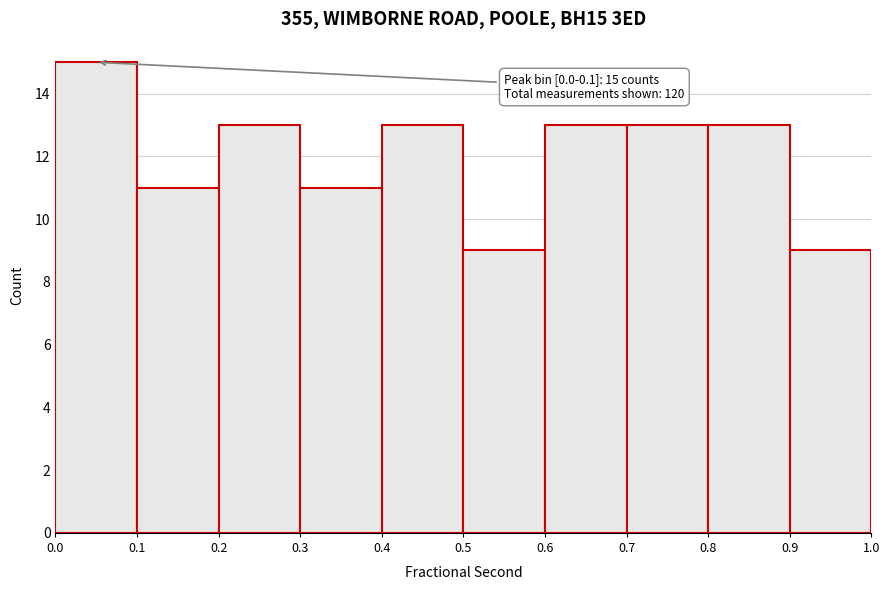

Over which range of the x-axis is the bar tallest?

0.0 to 0.1